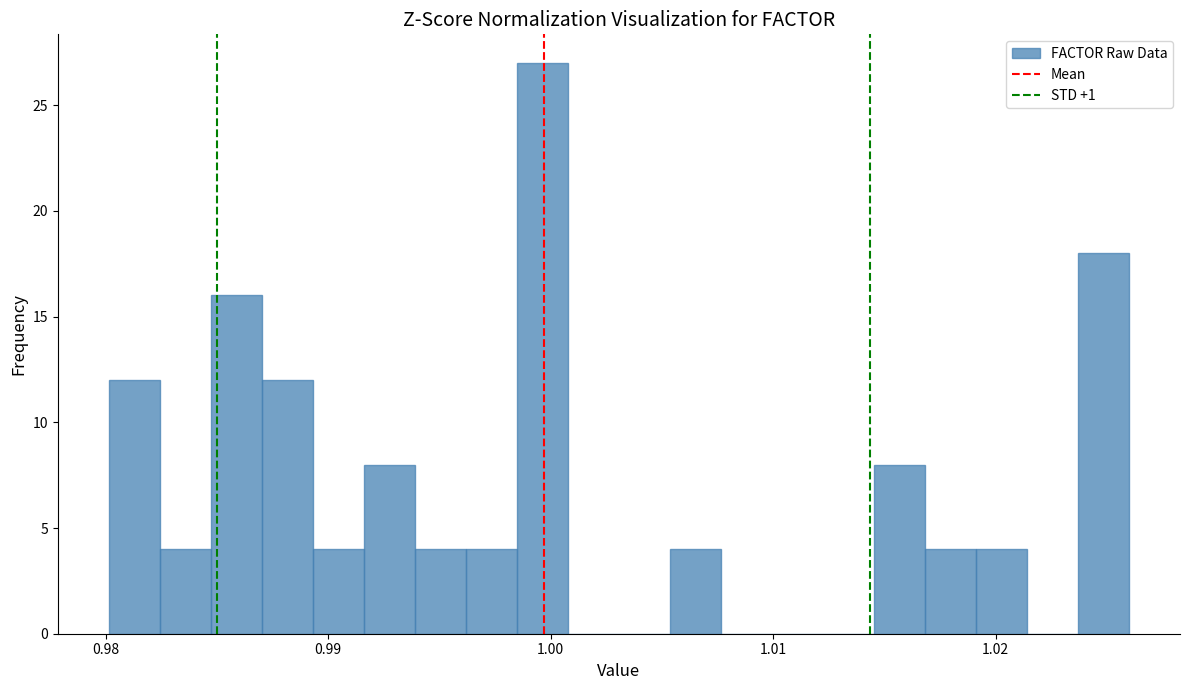

Around what value on the x-axis is the tallest bar? Give the approximate position of its centre, as read against the axis.

1.000